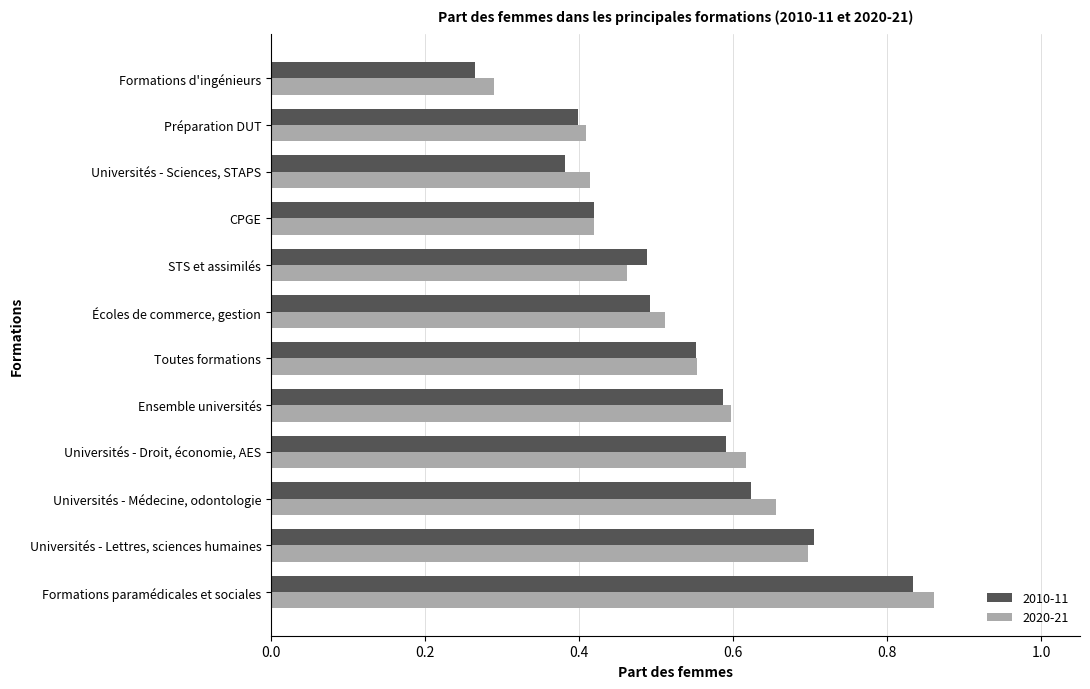

Where is 2010-11 nearest to the value 0?

Formations d'ingénieurs